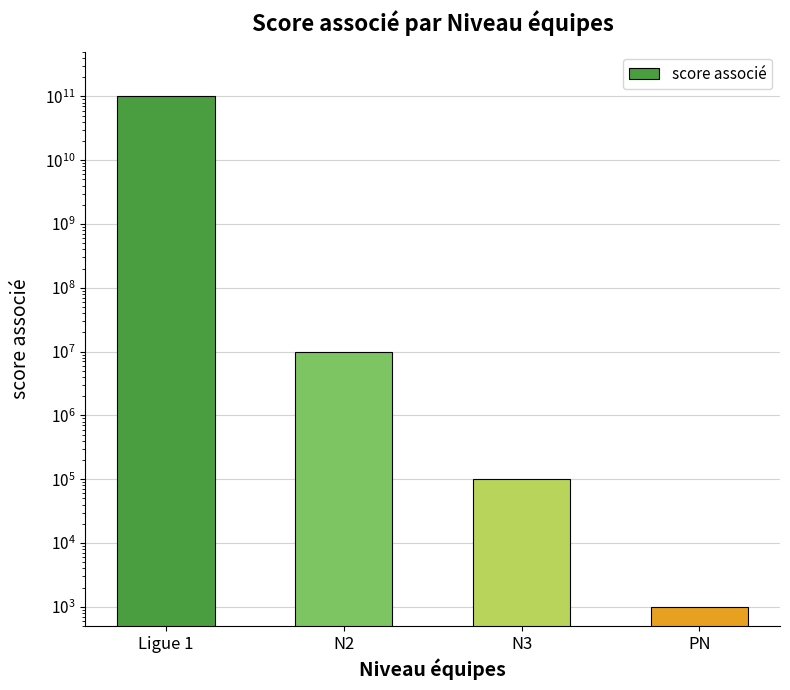

True or false: the data shows 100000 at N3.

True